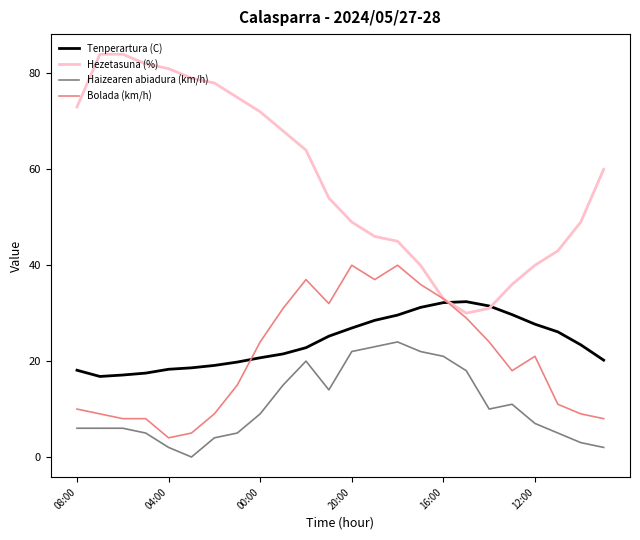

Rank the series by their maximum value, from lowest to highest.

Haizearen abiadura (km/h), Tenperartura (C), Bolada (km/h), Hezetasuna (%)